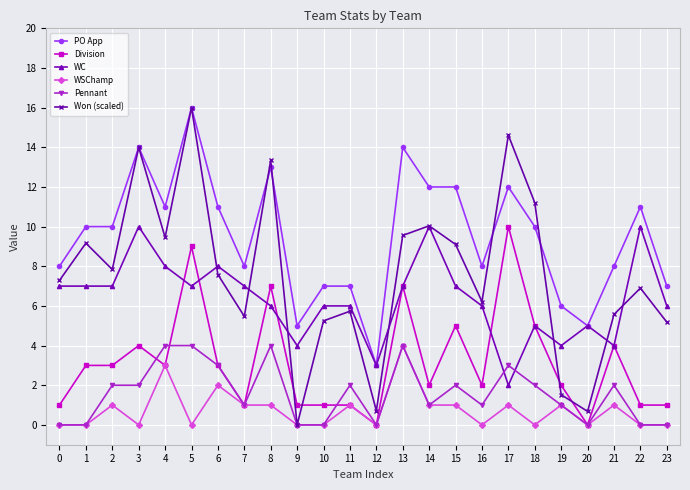

How many interior local peaks does the Won (scaled) series have?

8